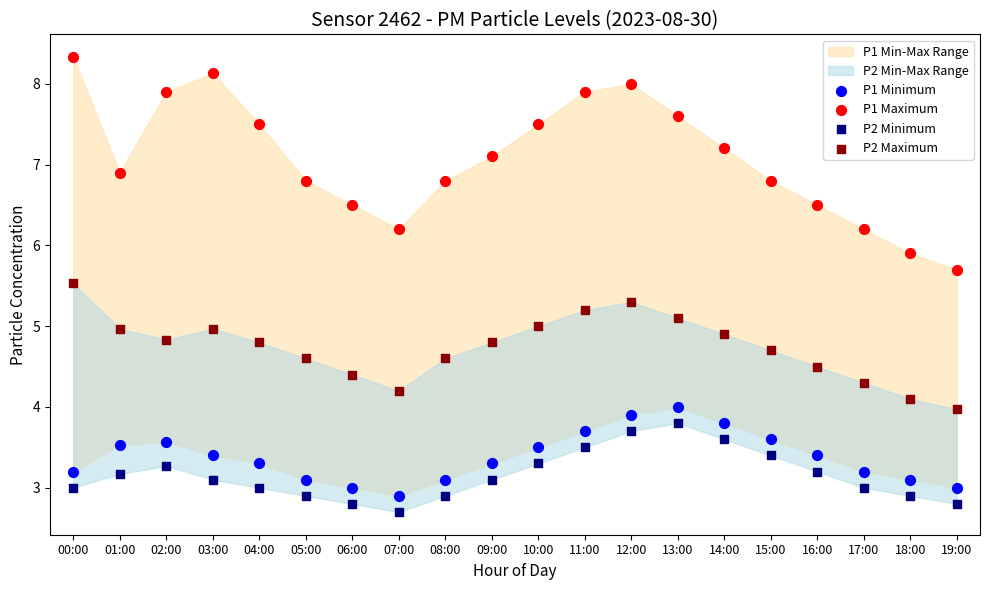

Across all data points, what is the range of Y values (max minus min)?

5.6